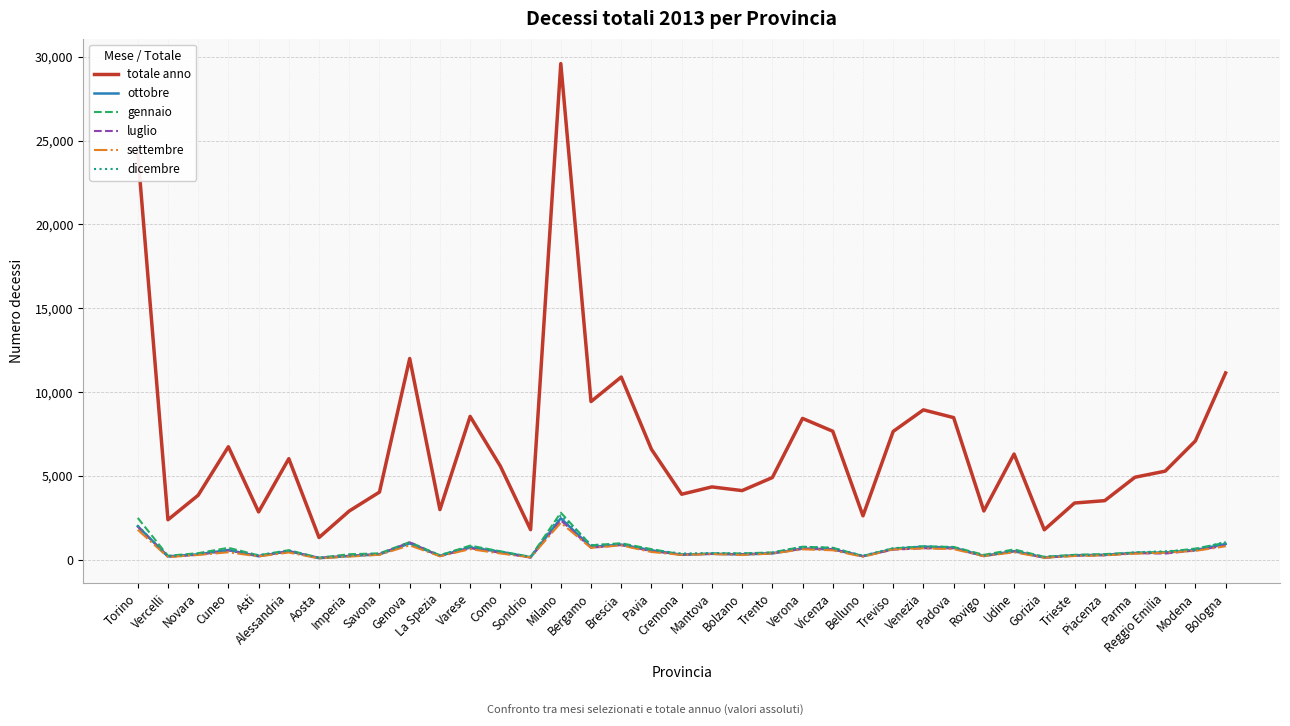

What position from the right is Bologna?

1